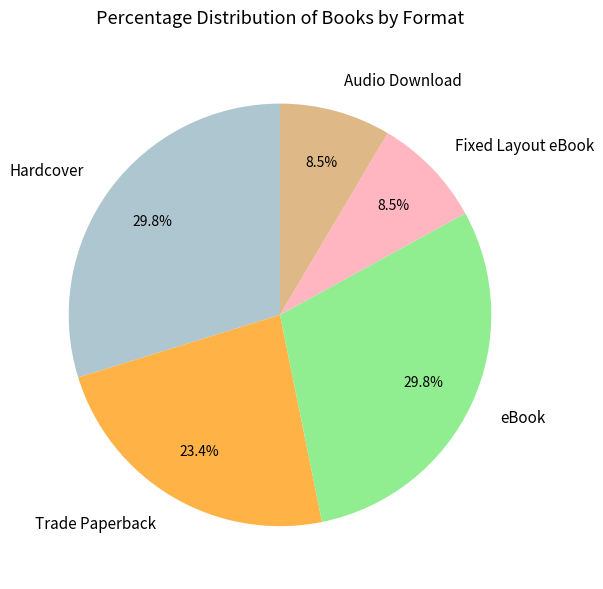

Does Hardcover account for over 50% of the chart?

No